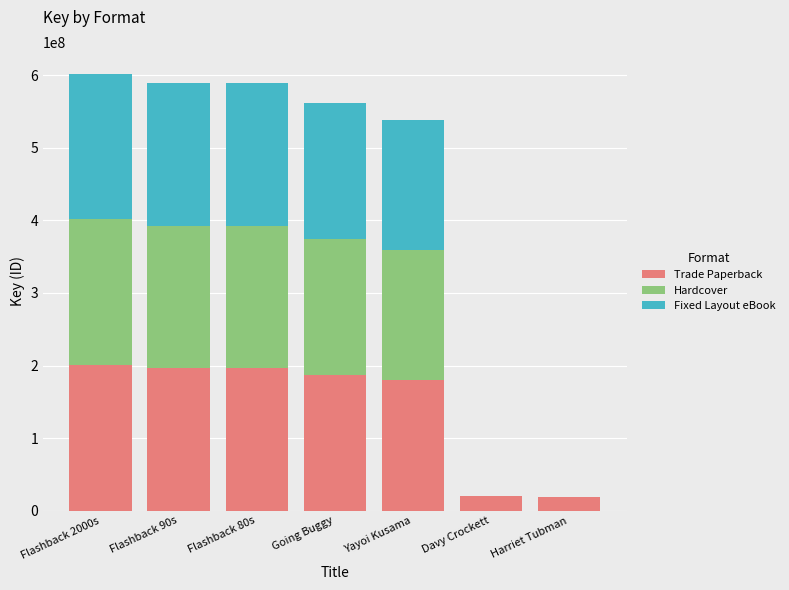

What is the maximum value for Trade Paperback?

200617808